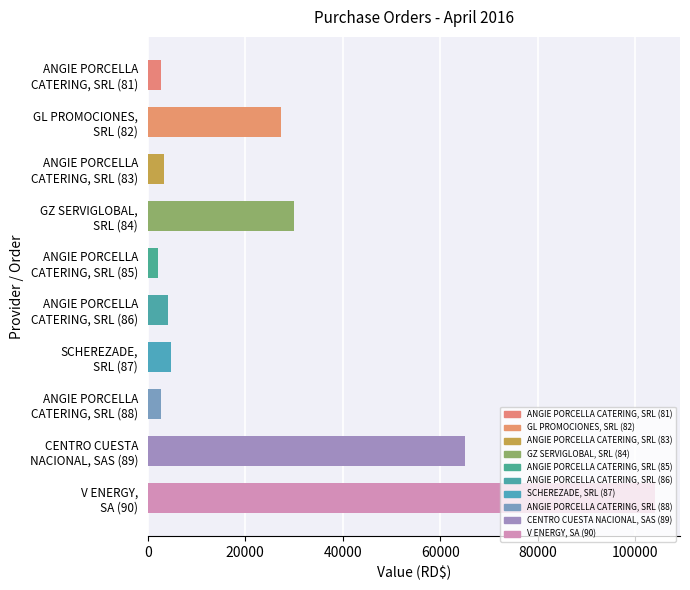

What is the value of the 8th bar from the top?

2756.5